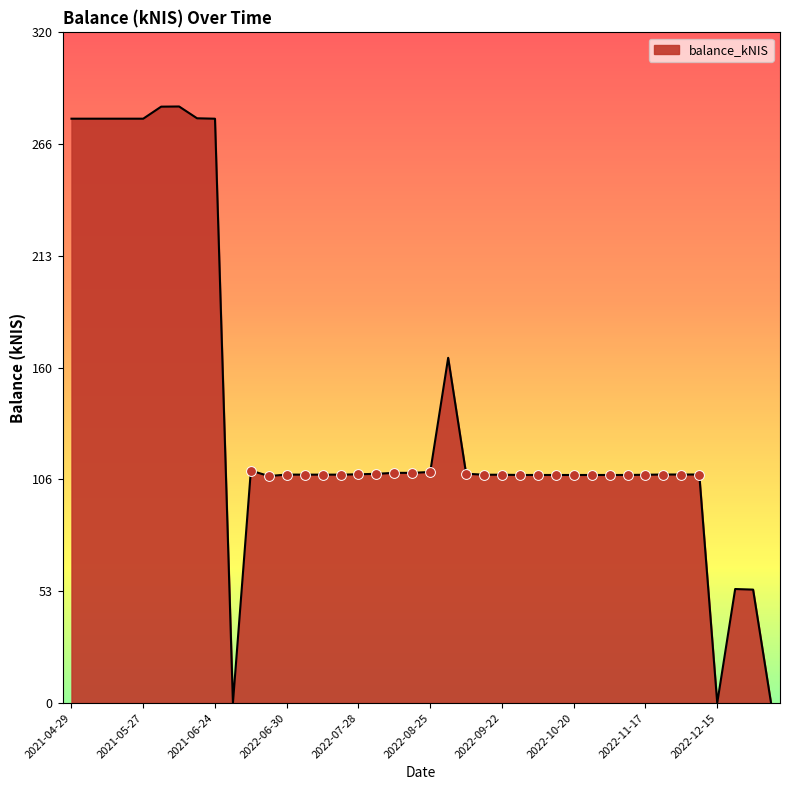

What is the difference between the maximum and minimum values?

284.6